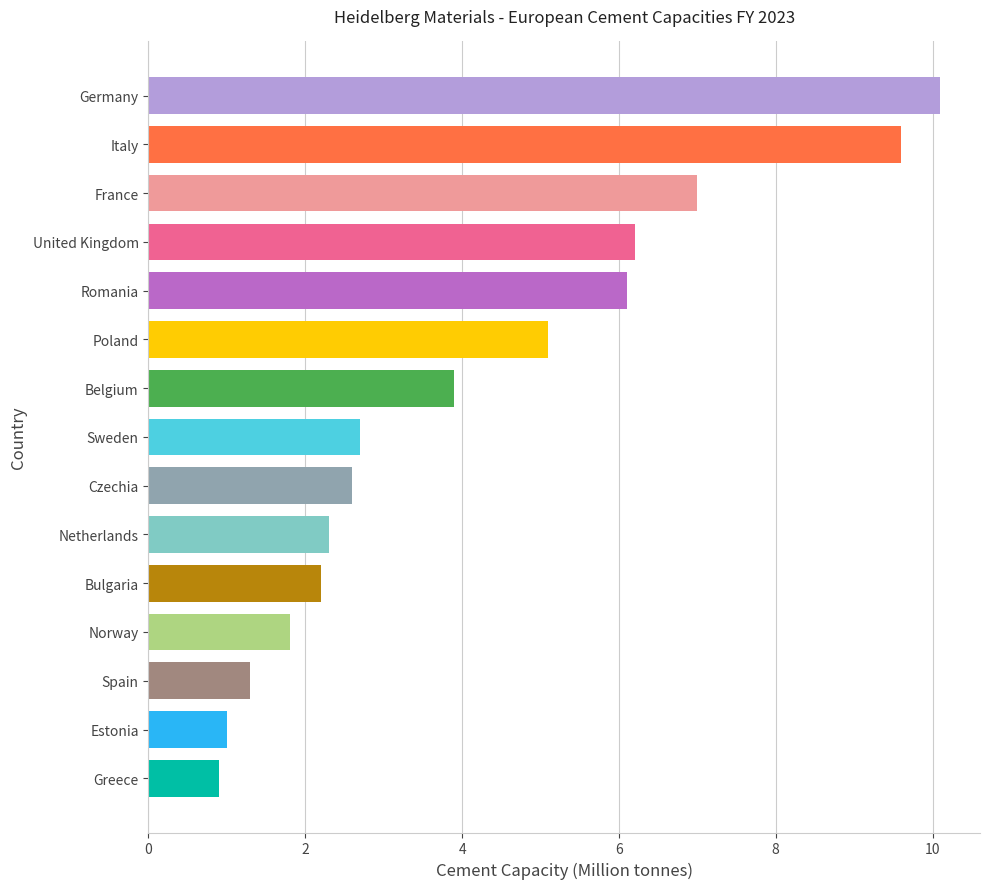

Which label corresponds to the largest value in the chart?

Germany